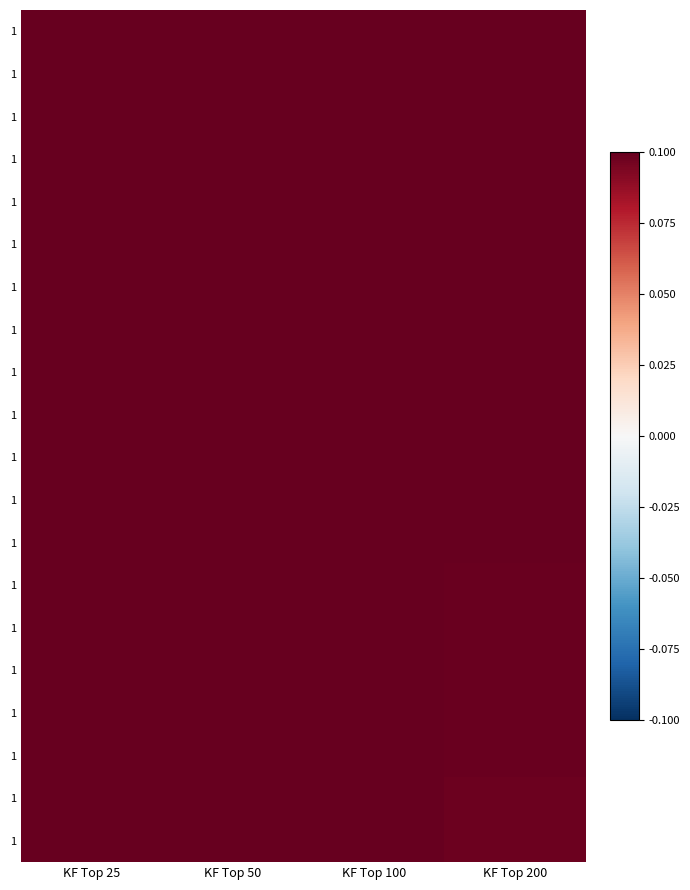

Between KF Top 200 and KF Top 25, which is larger?

KF Top 25